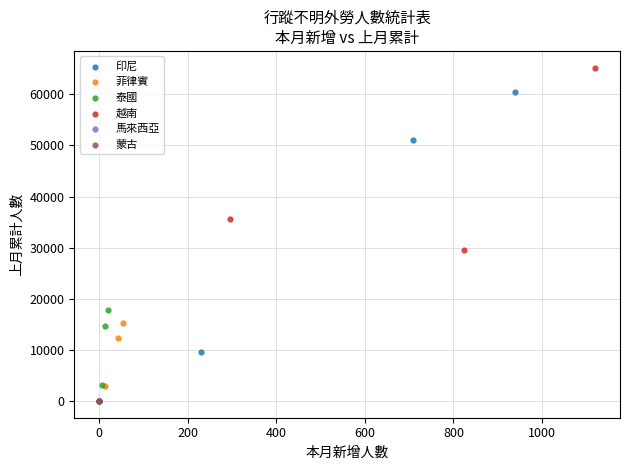

Which series has the widest spread of Y values?

印尼